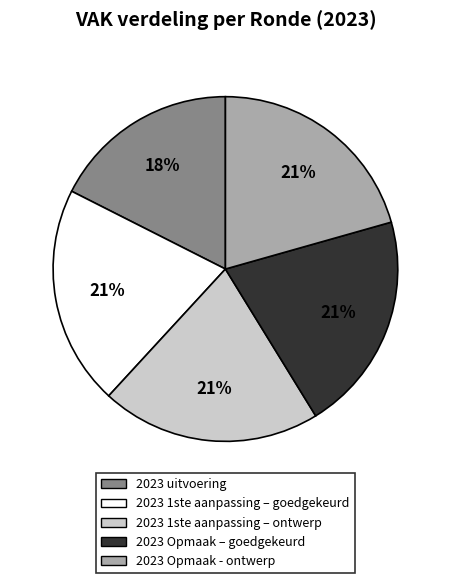

To the nearest percent, what is the average slice percentage?

20%